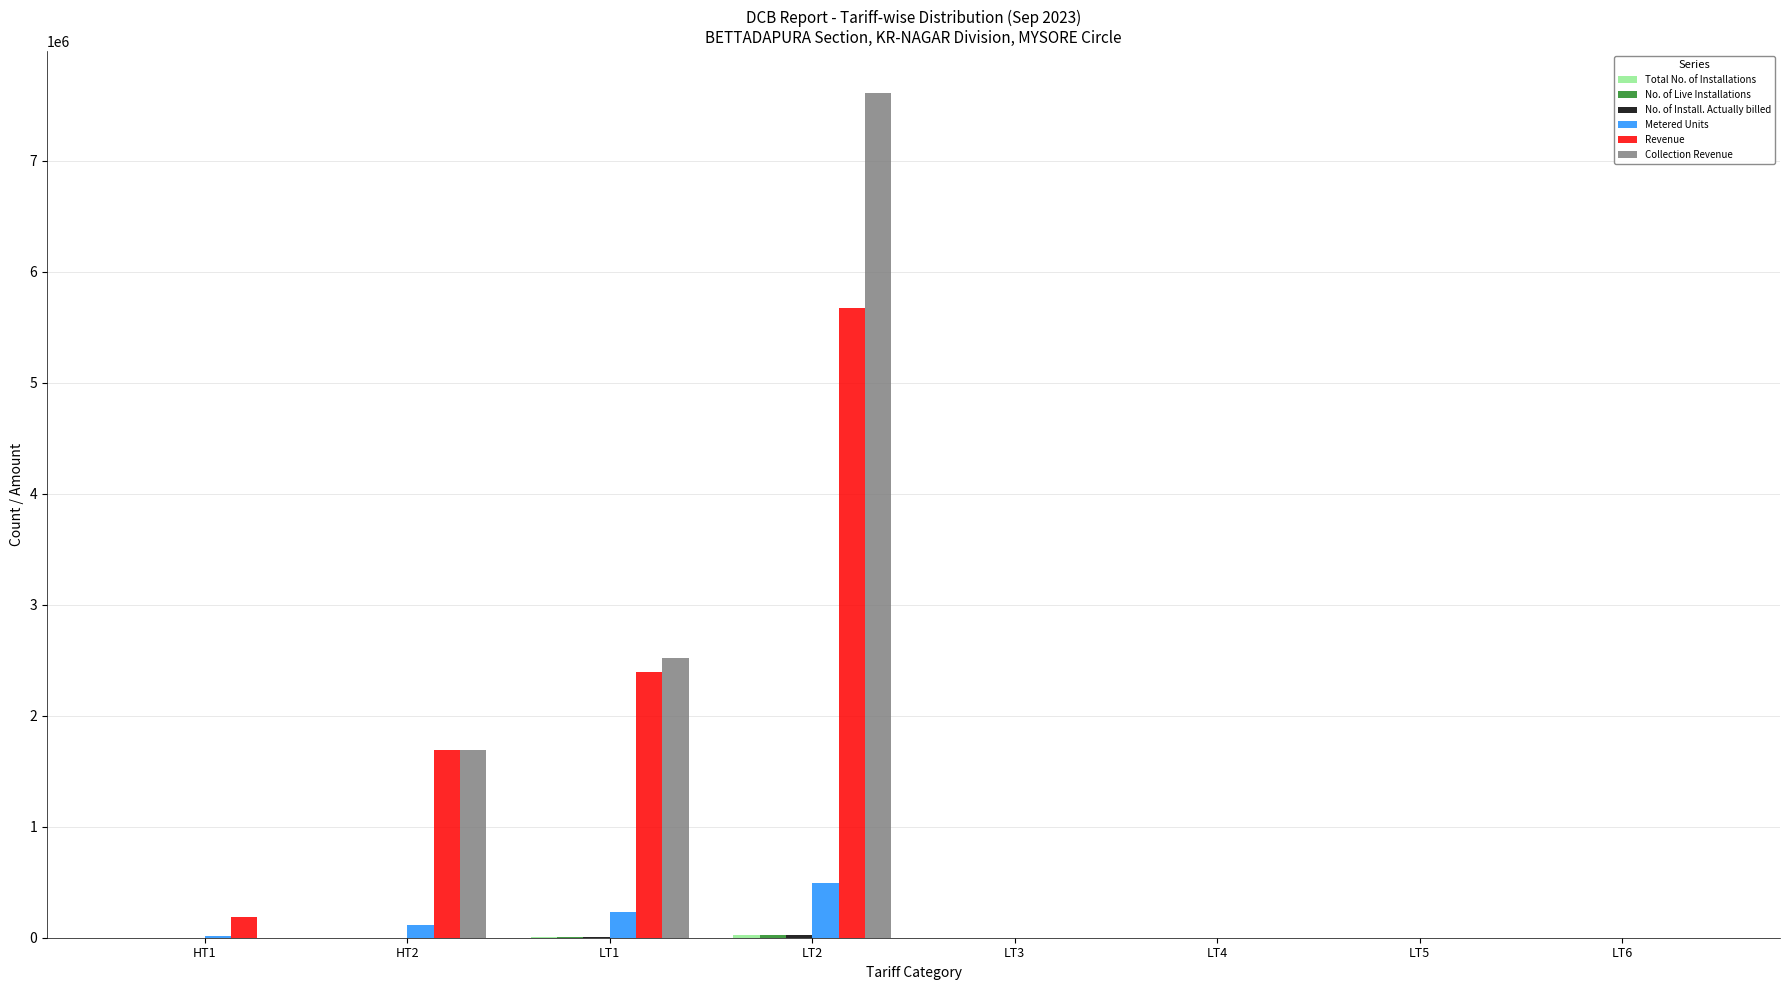

At which category is the sum across all series the highest?

LT2